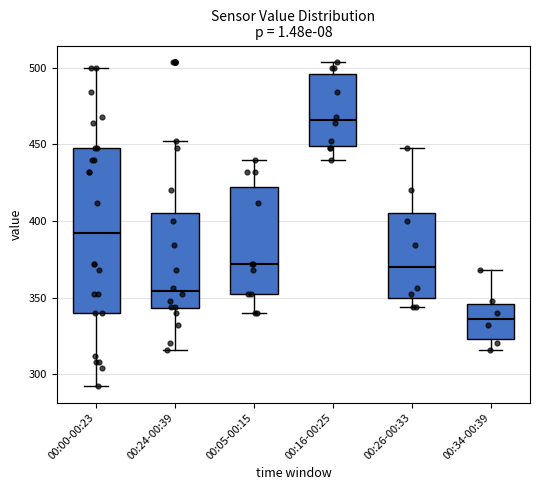

Reading left to right, read every box against the y-axis: the position of its median line, the range the box covers, and the ends of its whiskers. The values are not printed on the chart, so give them approximately, as read against the axis.

00:00-00:23: median 390, box 340 to 450, whiskers 290 to 500
00:24-00:39: median 355, box 345 to 405, whiskers 315 to 450
00:05-00:15: median 370, box 350 to 420, whiskers 340 to 440
00:16-00:25: median 465, box 450 to 495, whiskers 440 to 505
00:26-00:33: median 370, box 350 to 405, whiskers 345 to 450
00:34-00:39: median 335, box 325 to 345, whiskers 315 to 370